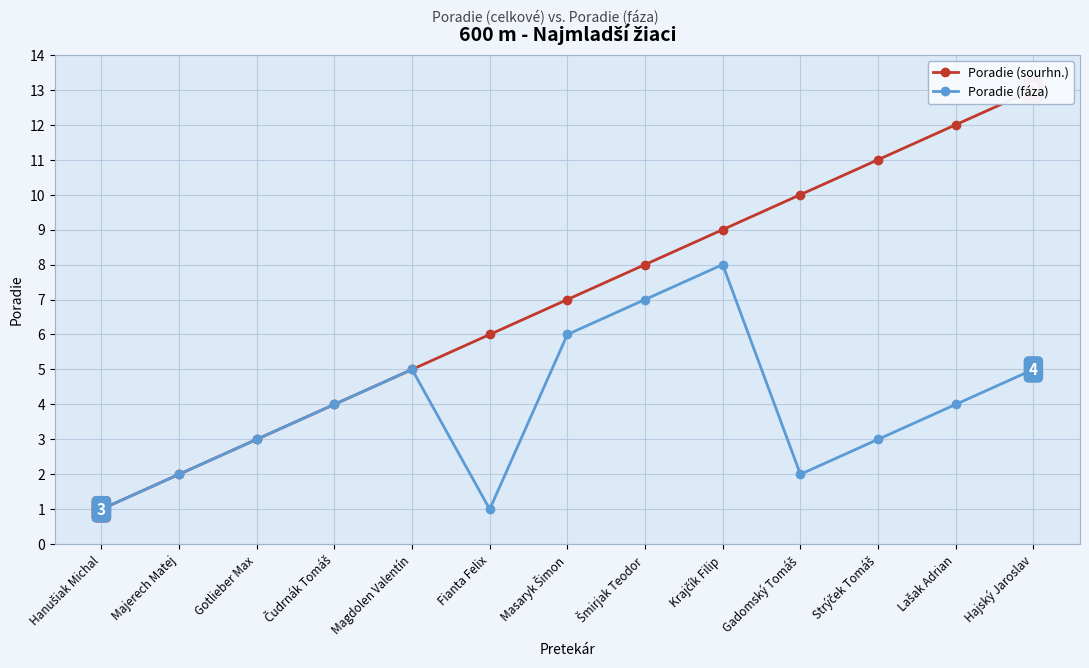

At which label does Poradie (sourhn.) first exceed 7?

Šmirjak Teodor